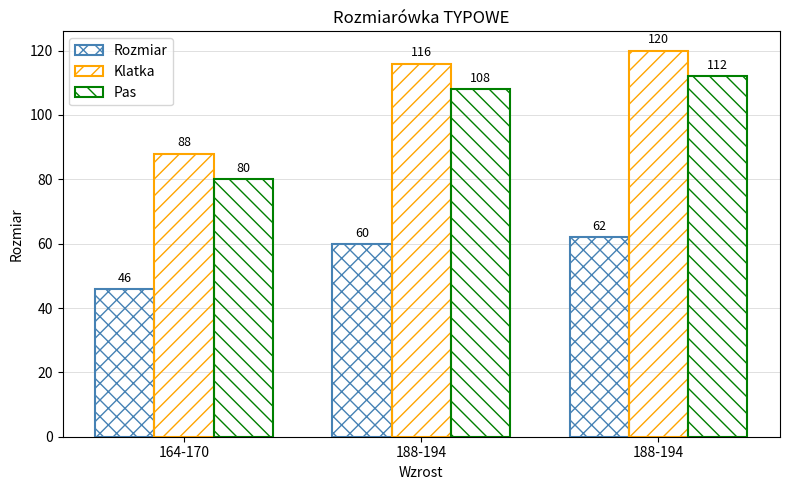

Are the bars horizontal?

No